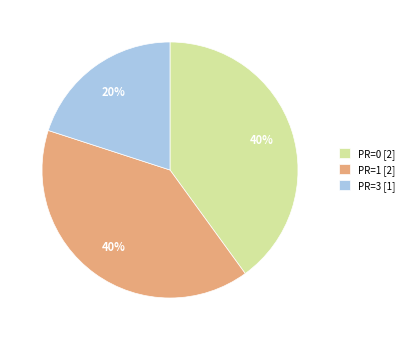

To the nearest percent, what is the average slice percentage?

33%